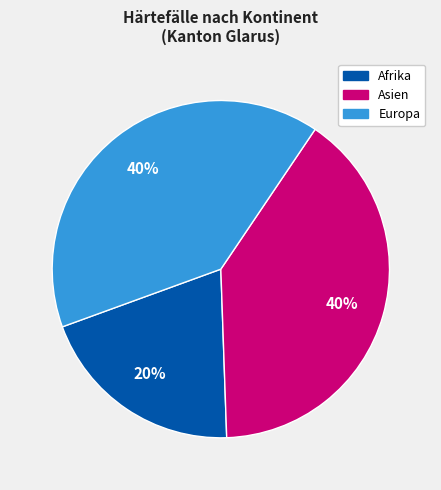

Approximately how many times larger is the value at Afrika compared to Europa?

0.5